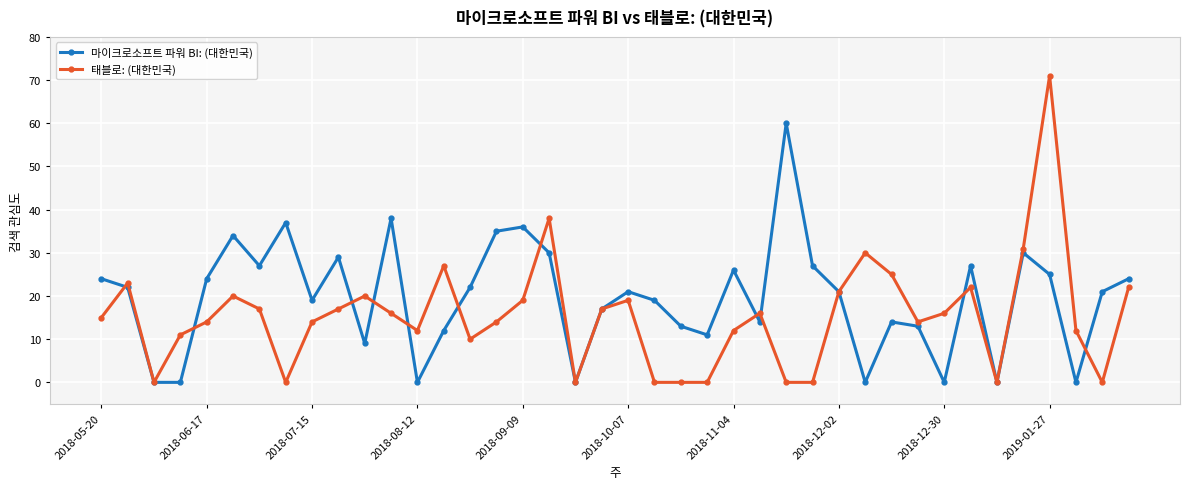

What is the value of the 마이크로소프트 파워 BI: (대한민국) point at the 1st from the left?

24